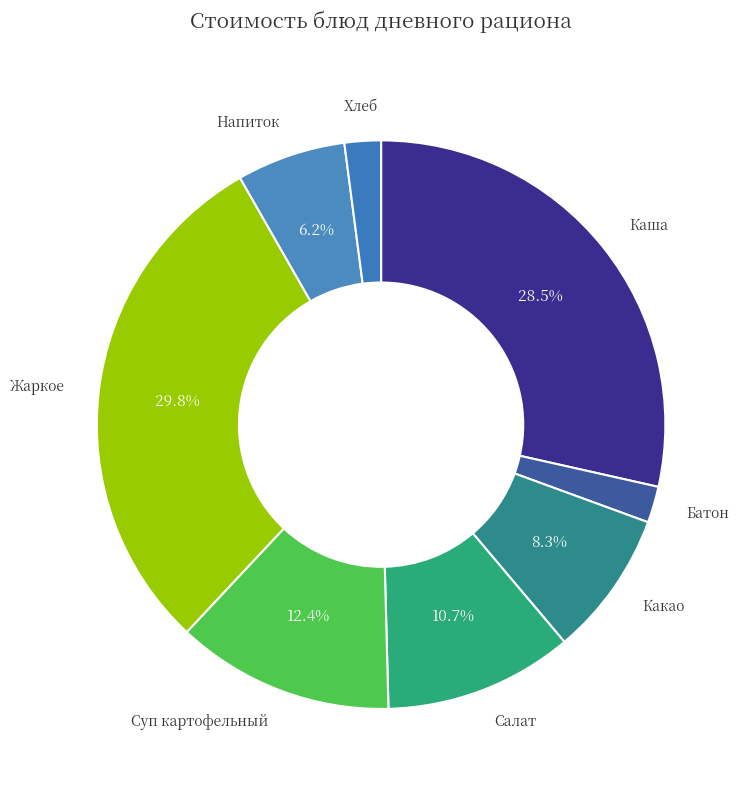

Count the number of slices in the pie.

8